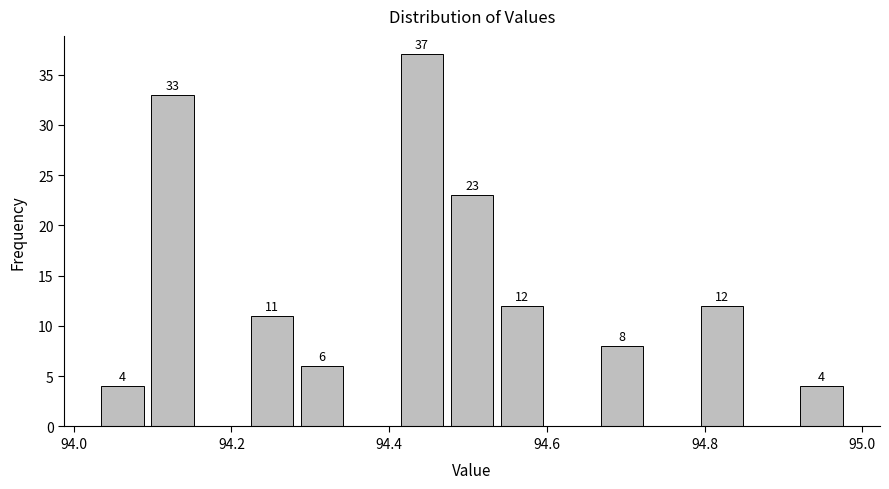

Read against the x-axis, roughly where is the centre of the tallest bar?

94.44